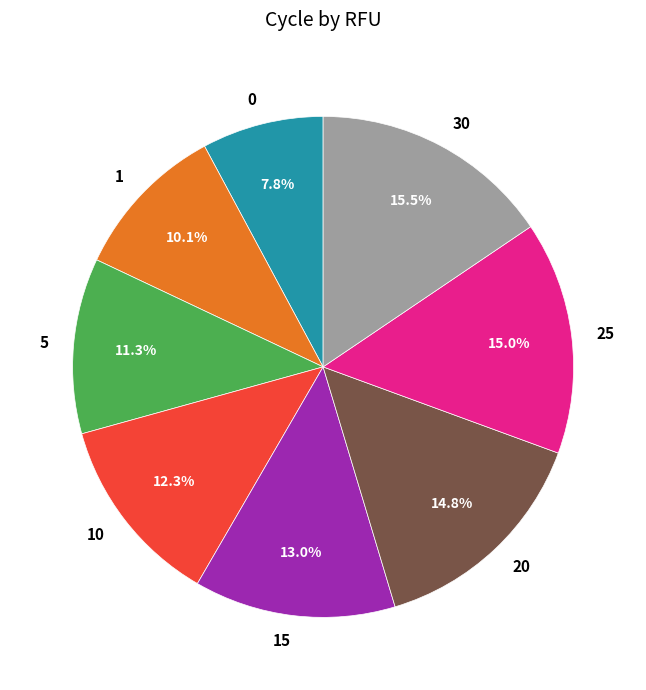

To the nearest percent, what portion does 10 represent?

12%